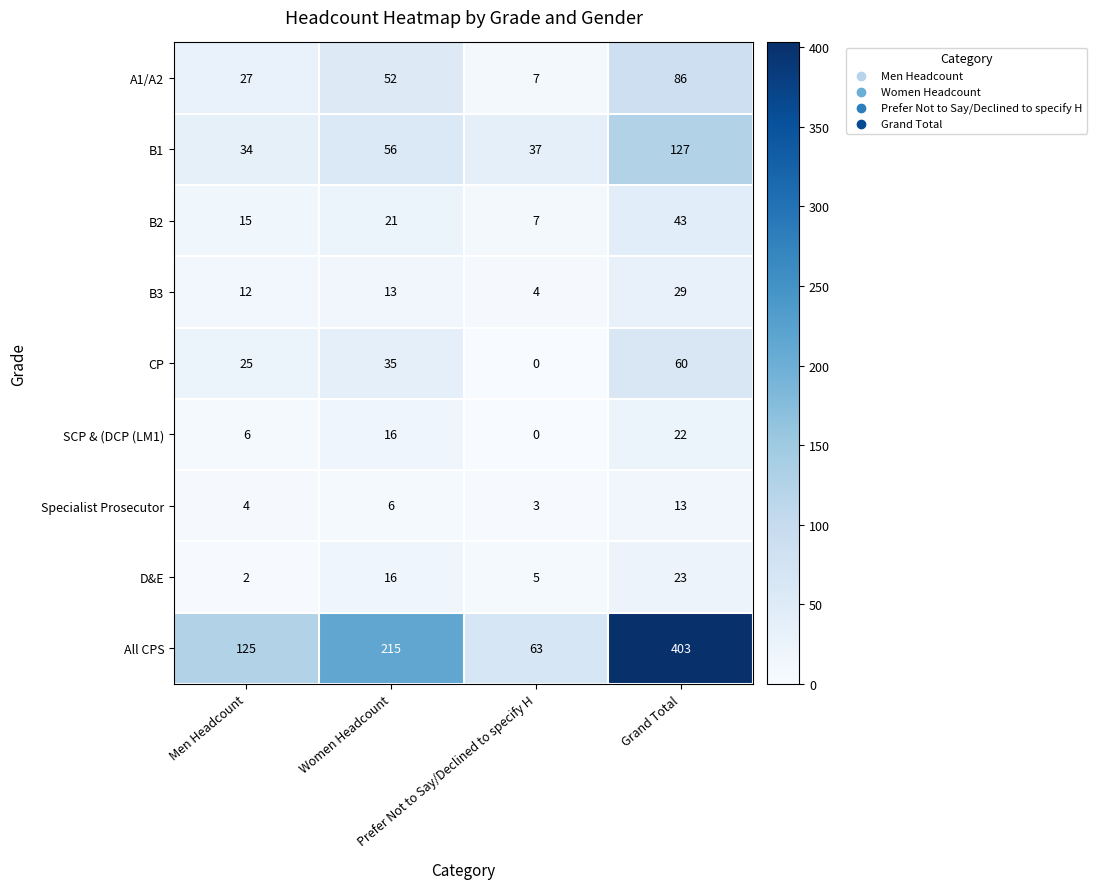

How many data points in B2 are less than 21?

2